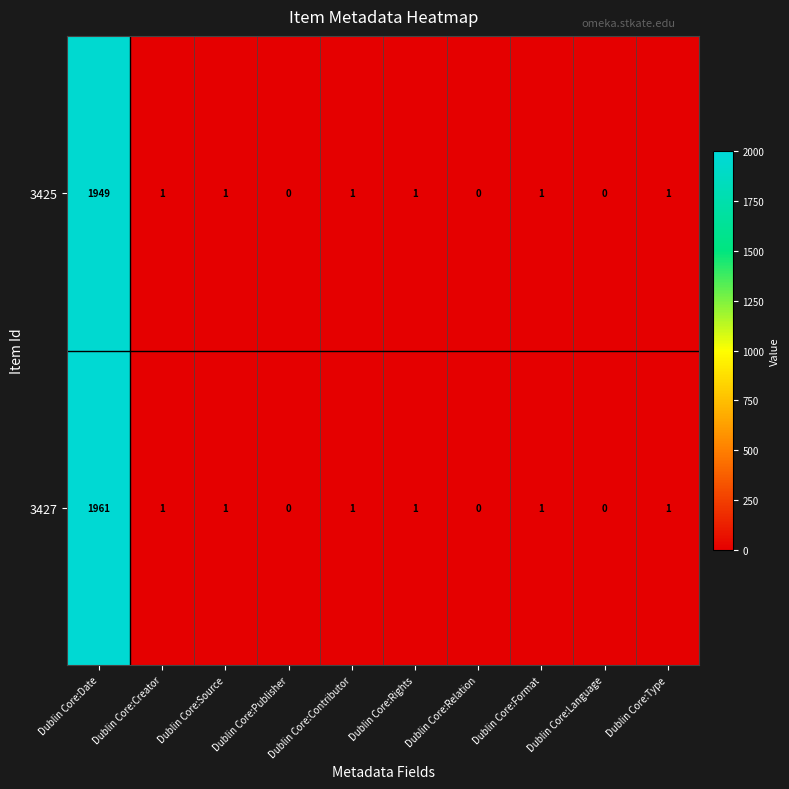

How many distinct data groups are displayed?

2